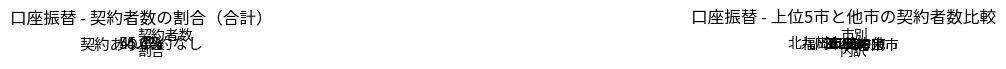

What percentage is the 那珂川市 slice, to the nearest percent?

1%